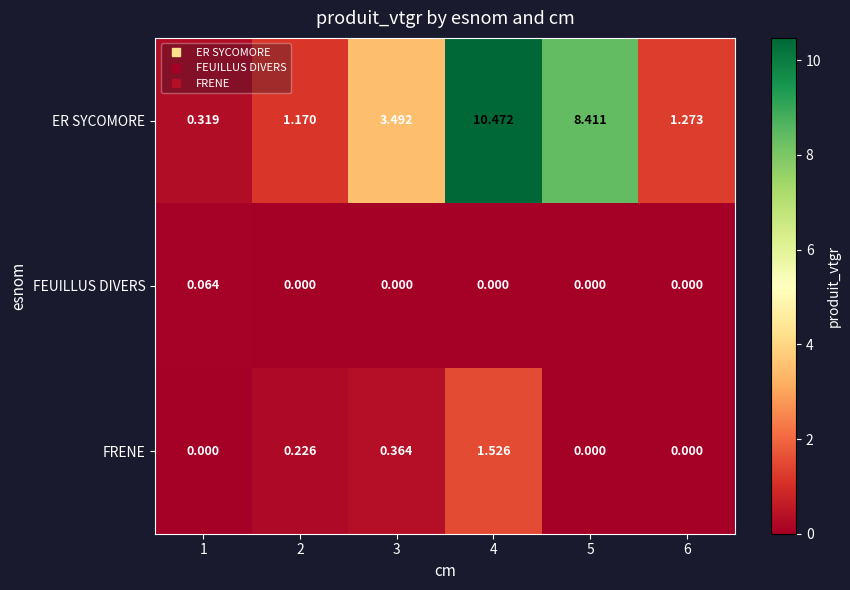

Is the value of FEUILLUS DIVERS at 5 greater than the value of FRENE at 3?

No